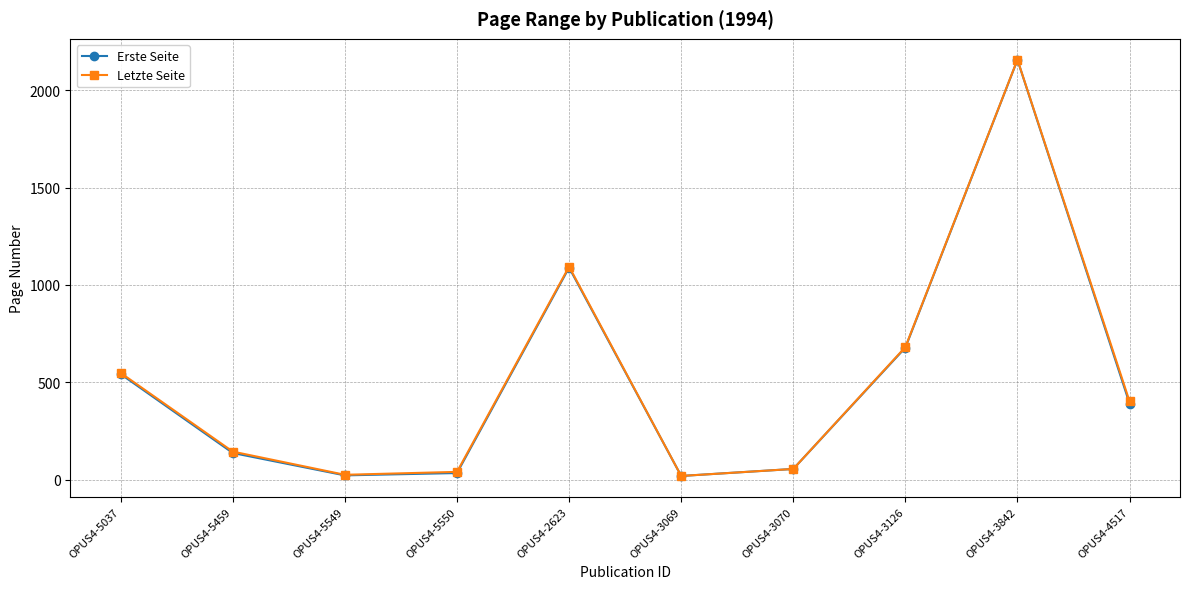

How many data points in Letzte Seite are less than 402?

5